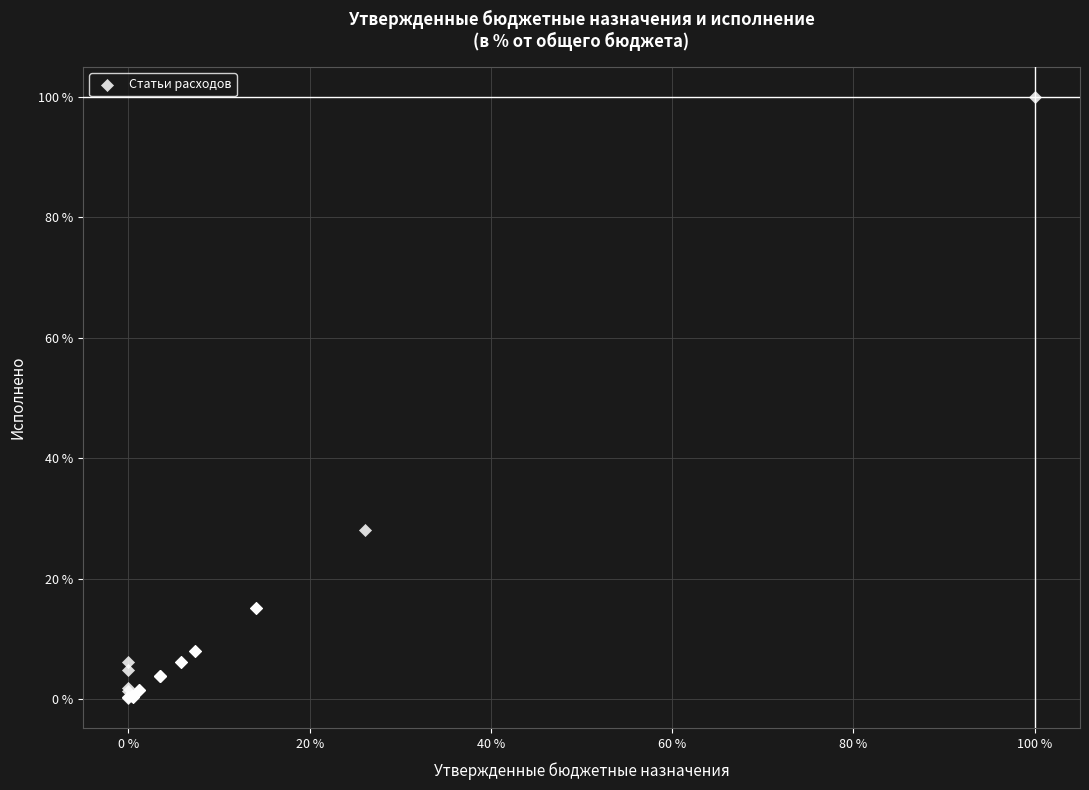

What Y value in the scatter plot is closest to 50?

28.0